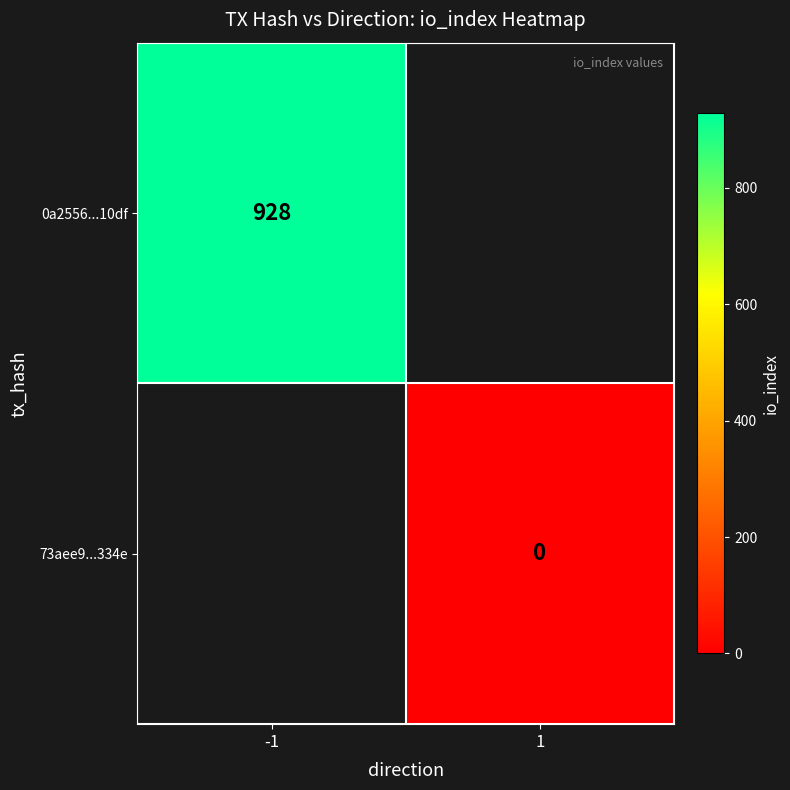

At which category does the chart reach its minimum across all series?

1